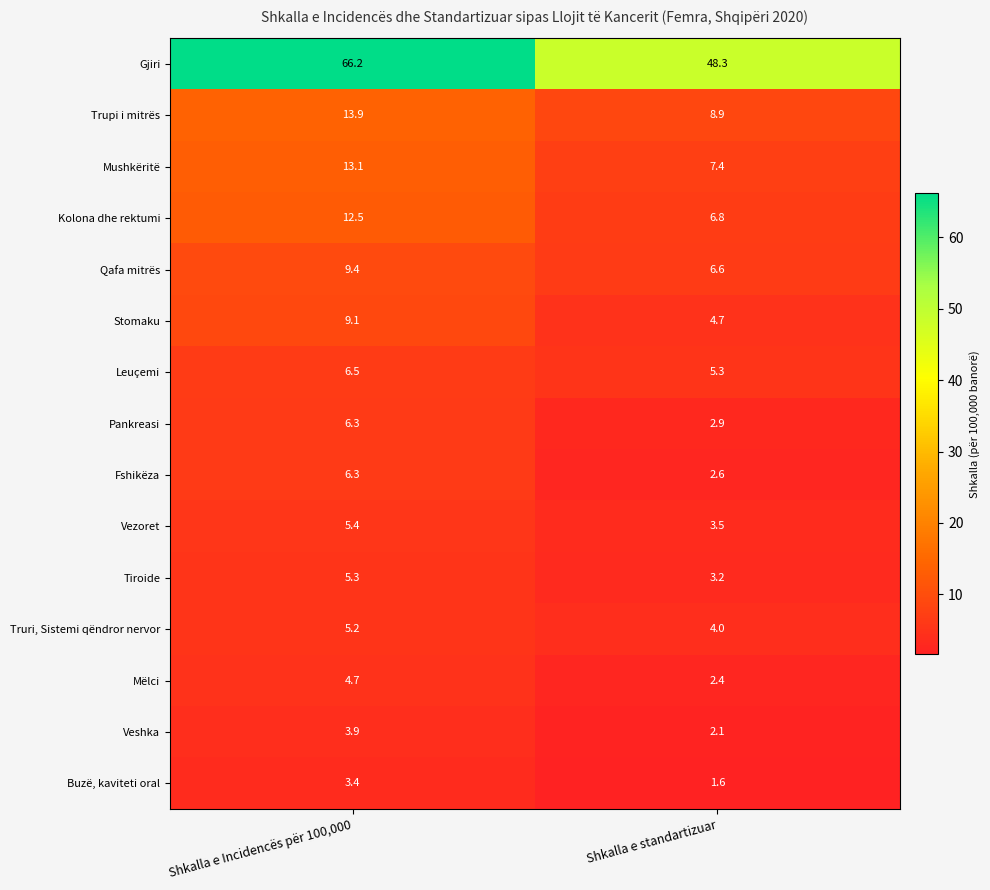

What is the minimum value for Mushkëritë?

7.4